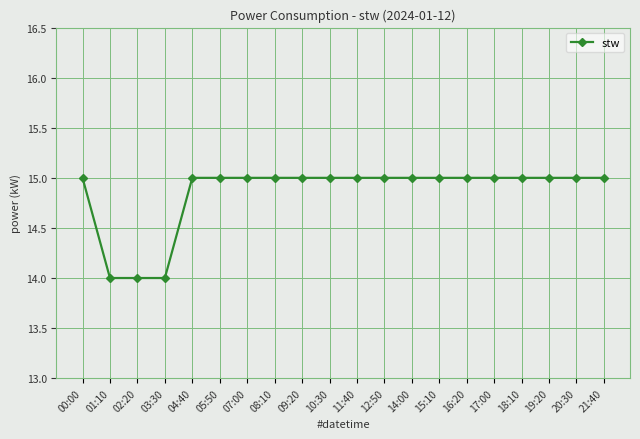

What is the label of the 18th point from the right?

02:20